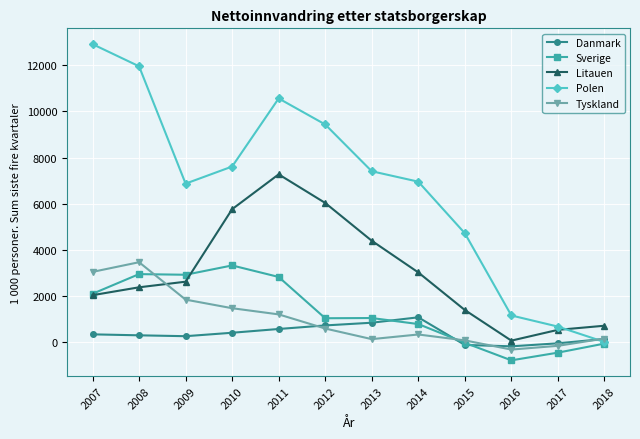

Where is the first local maximum for Tyskland?

2008